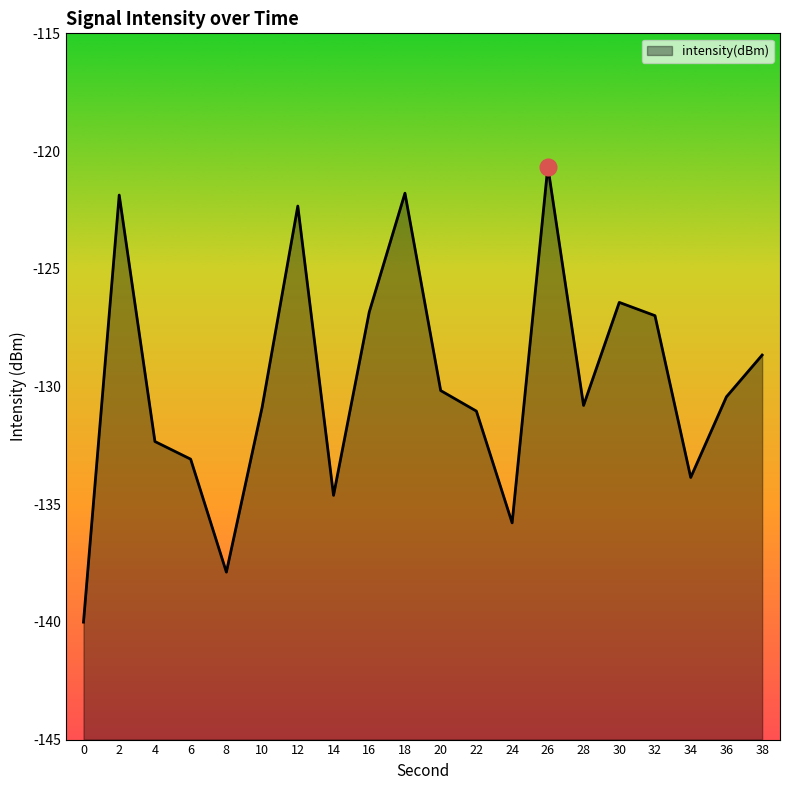

How many data points are above -130?

8